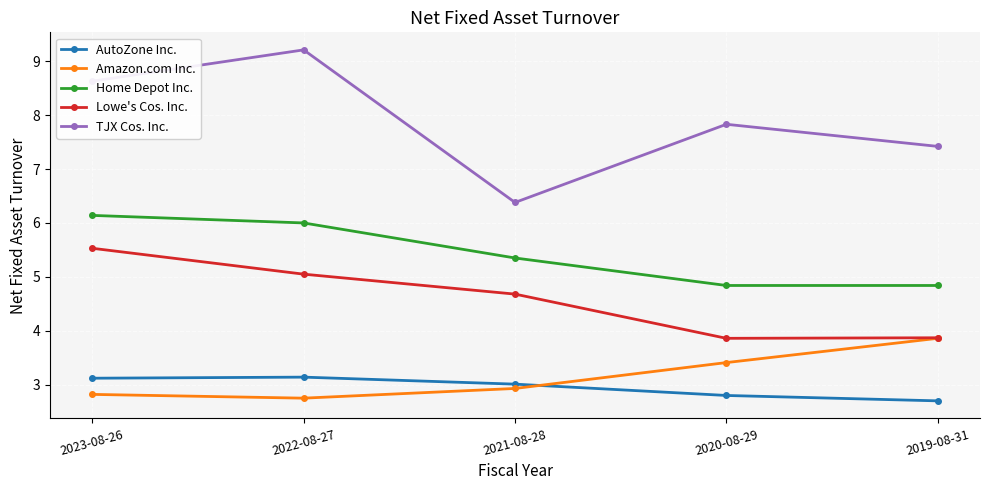

What is the difference between the second highest and second lowest values in the TJX Cos. Inc. series?

1.2